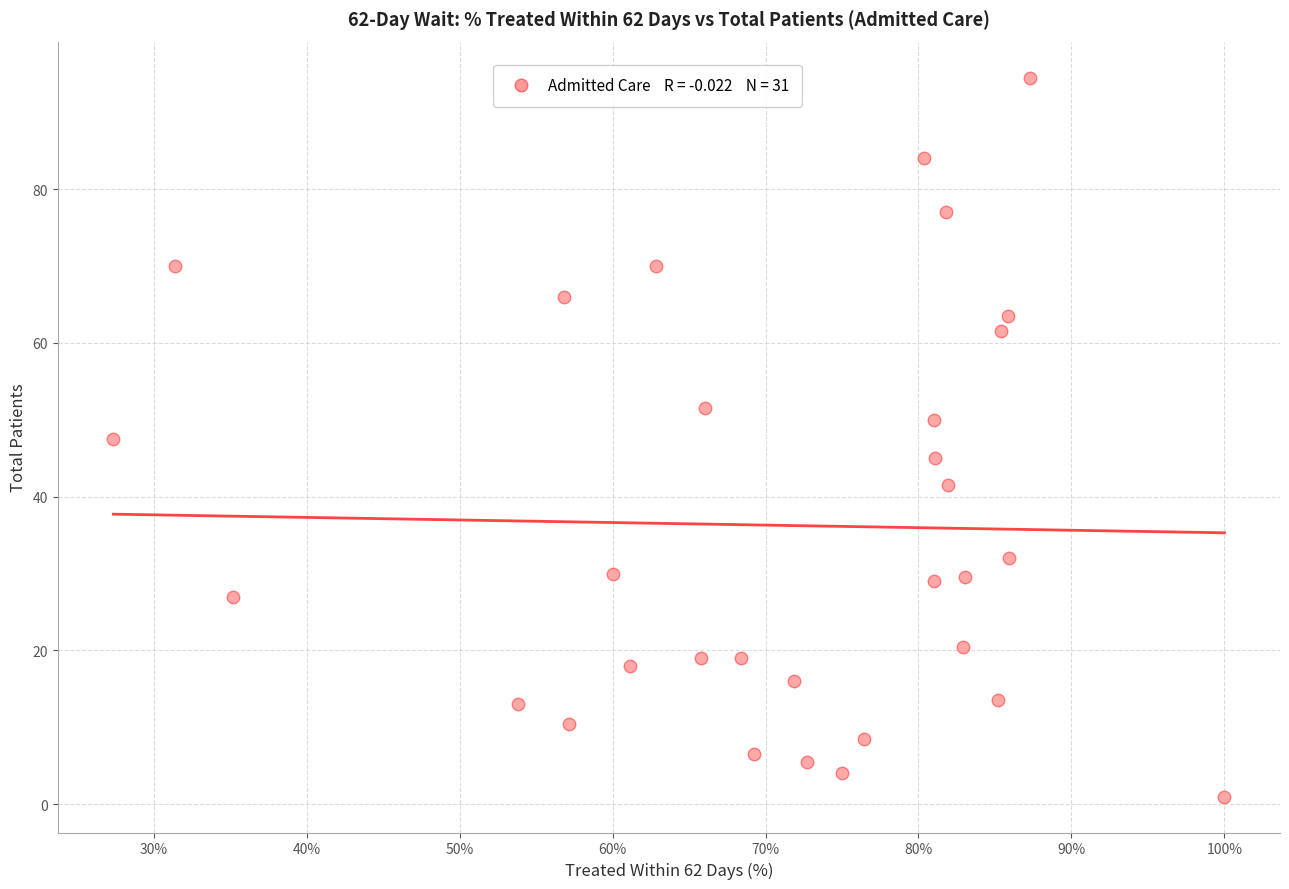

What is the range of Y values (max minus min)?

93.5